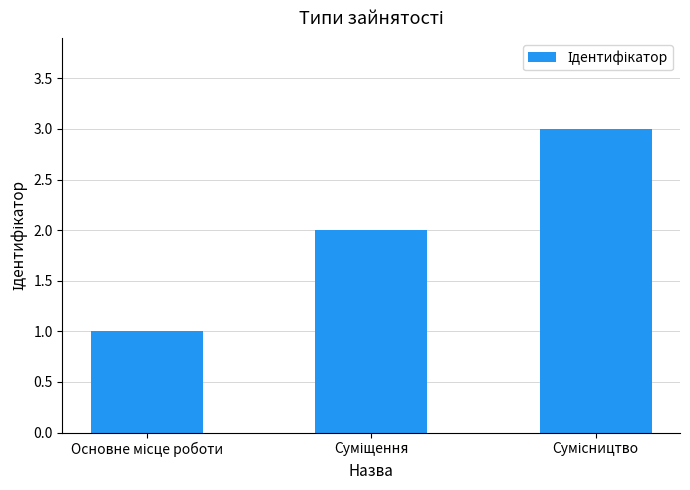

What is the smallest value displayed?

1